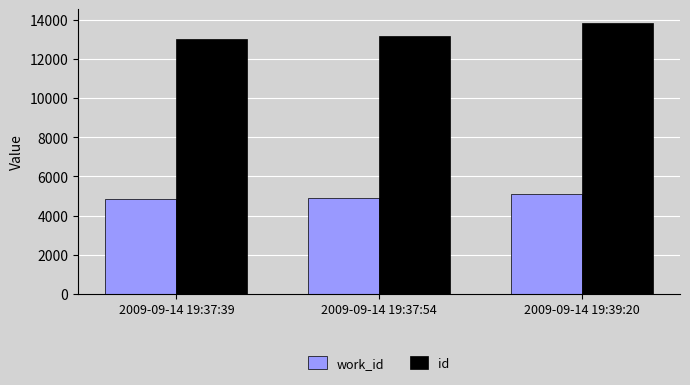

Which series has the largest total across all categories?

id